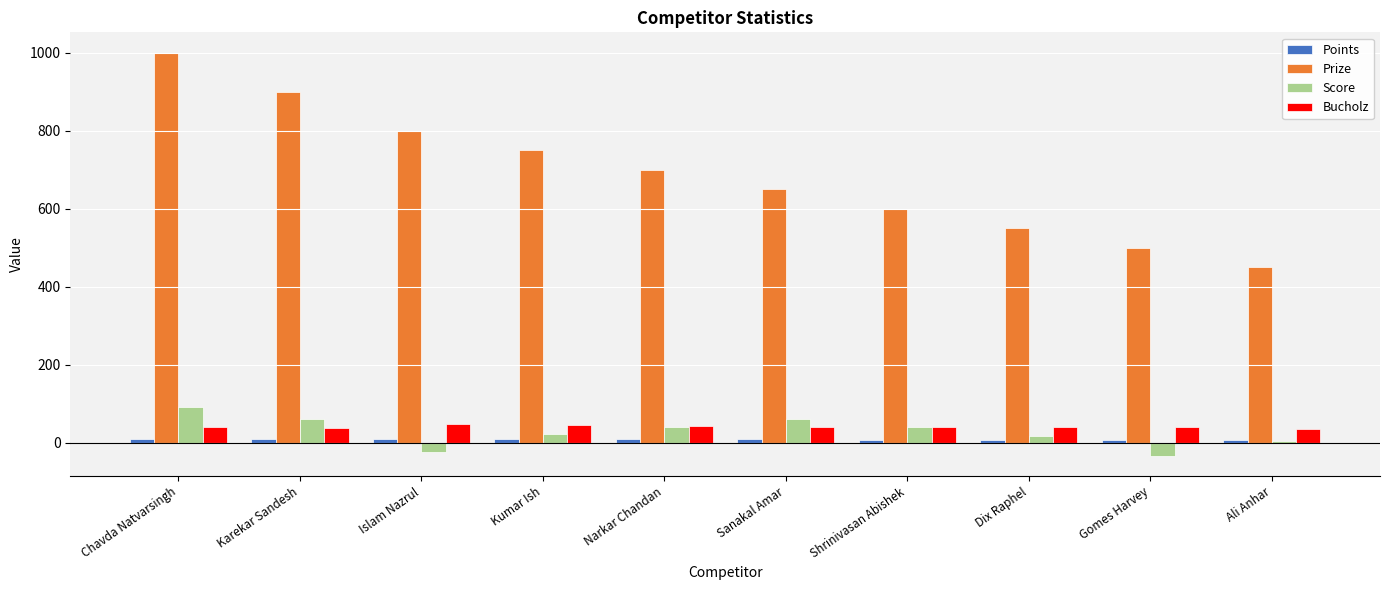

What is the total value across all series at Narkar Chandan?

789